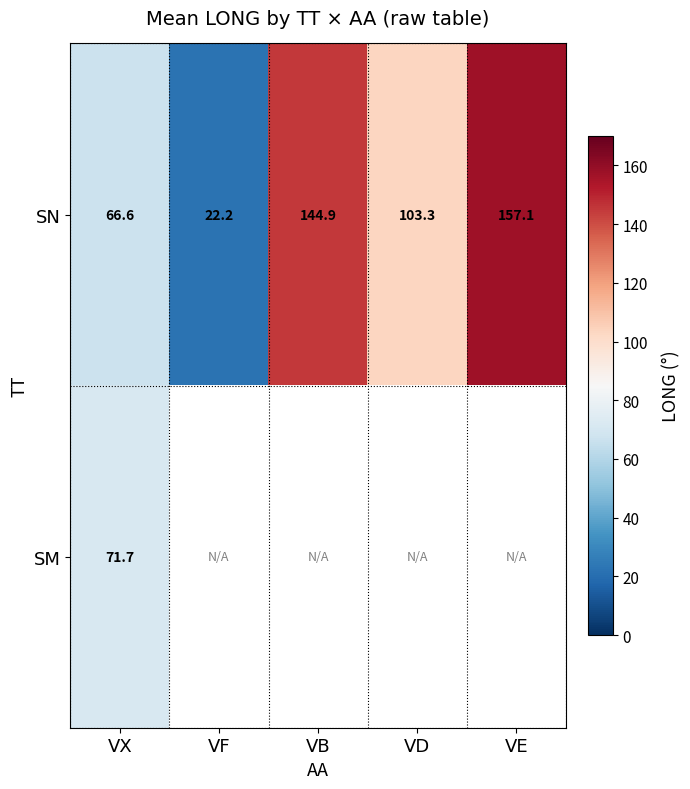

At which label does SN reach its peak?

VE